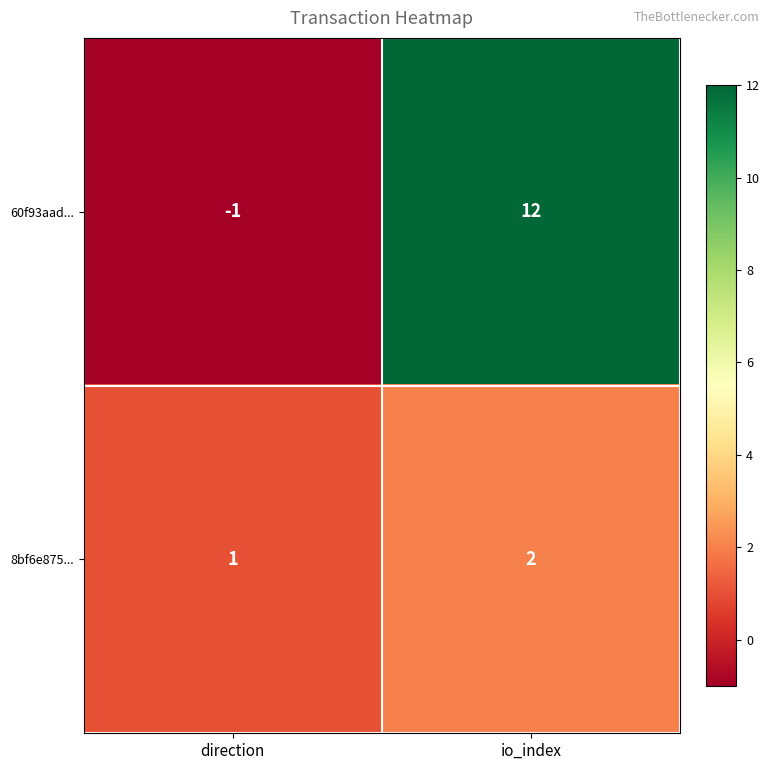

Reading right to left, transcribe all the data shown in this chart.

60f93aad...: io_index=12	direction=-1
8bf6e875...: io_index=2	direction=1